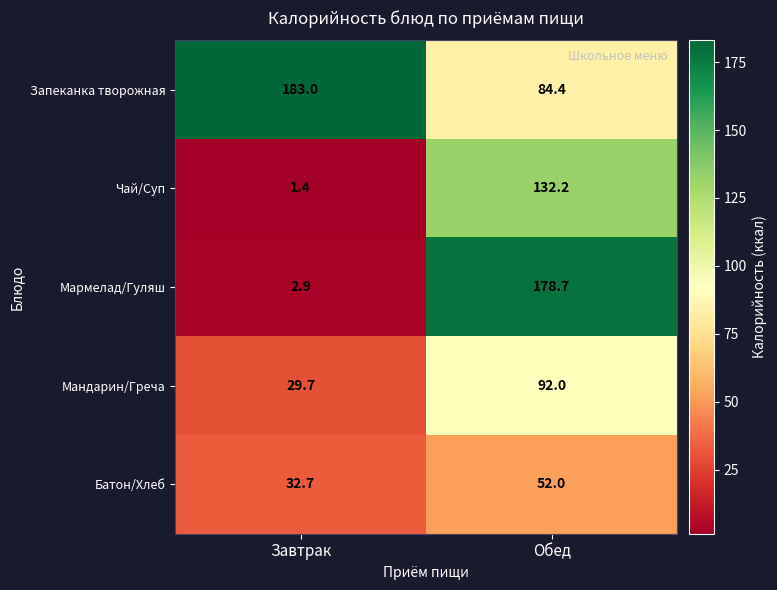

What value does the Мандарин/Греча series have at Завтрак?

29.7